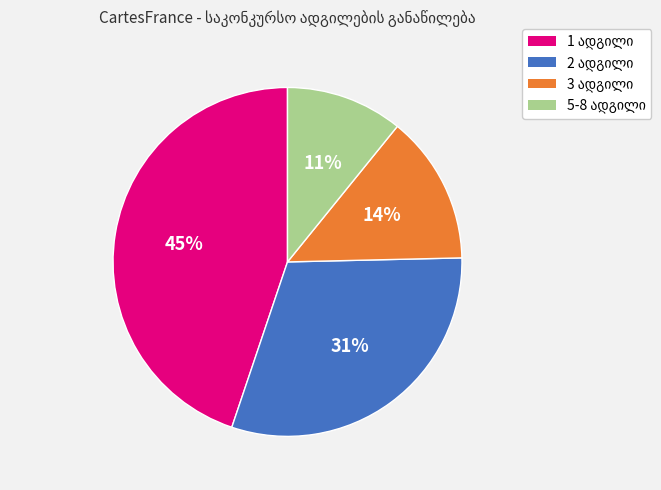

Is there any slice that represents more than half of the pie?

No